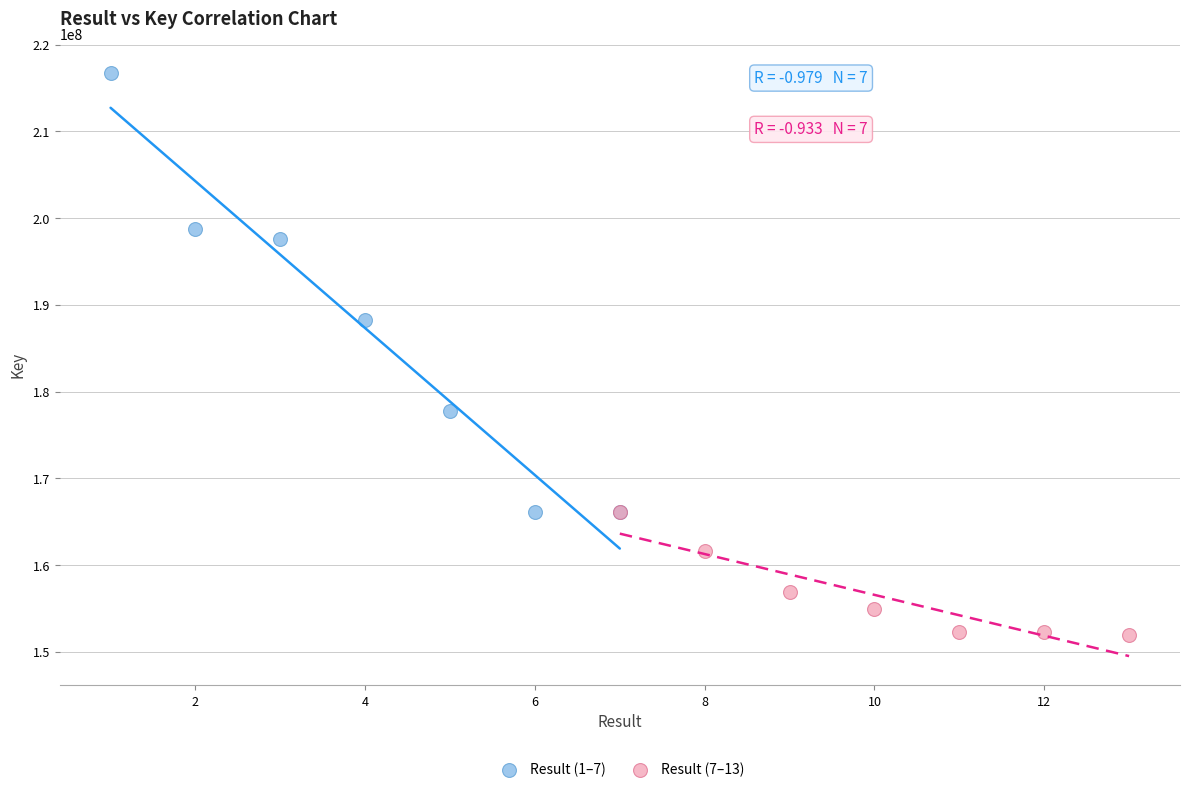

What are all the series names shown in the legend?

Result (1–7), Result (7–13)